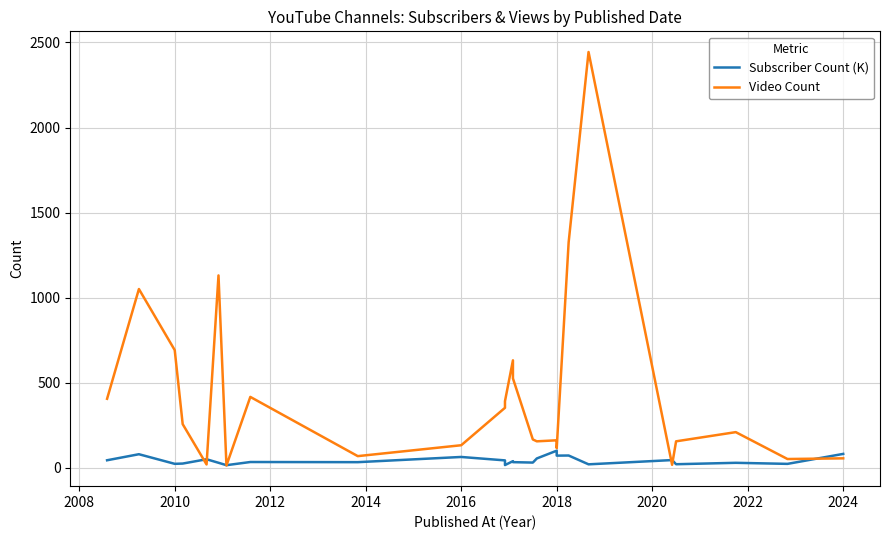

Which series has the widest spread of values?

Video Count